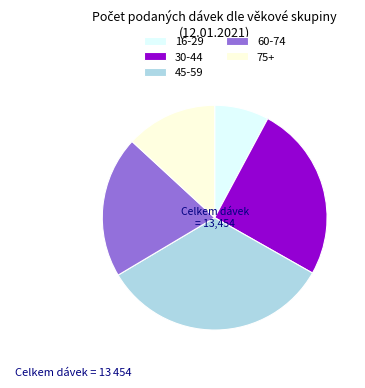

Which has a higher value, 16-29 or 30-44?

30-44